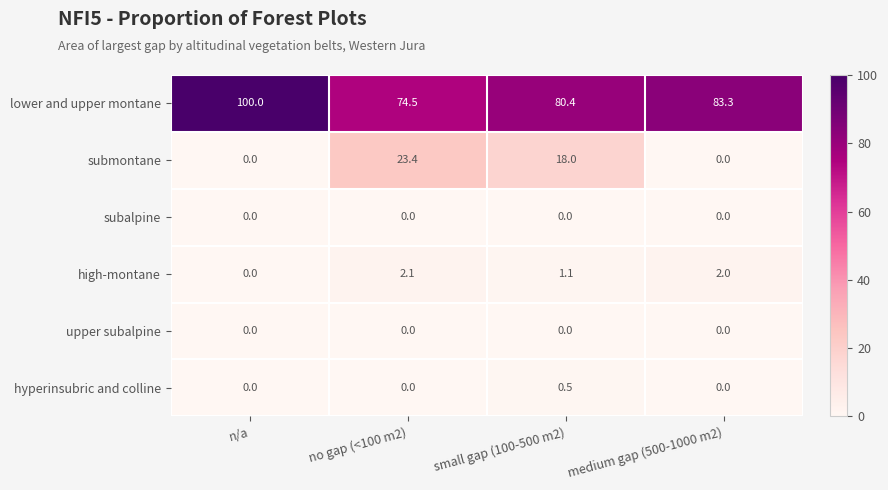

What is the difference between the highest and lowest values at medium gap (500-1000 m2)?

83.3